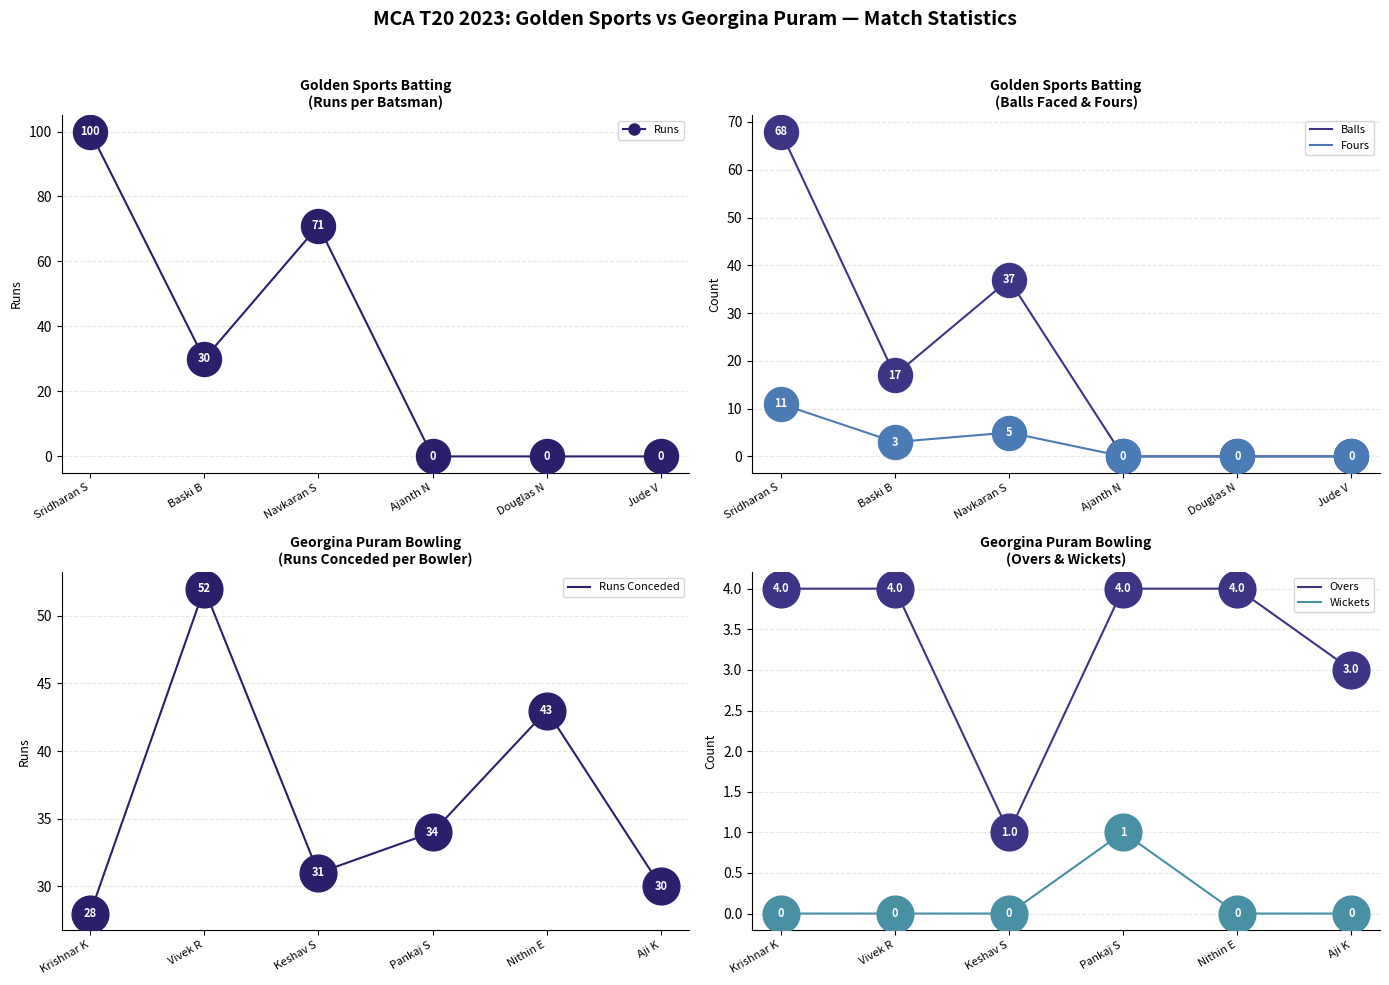

At how many categories does at least one series exceed 48?

2